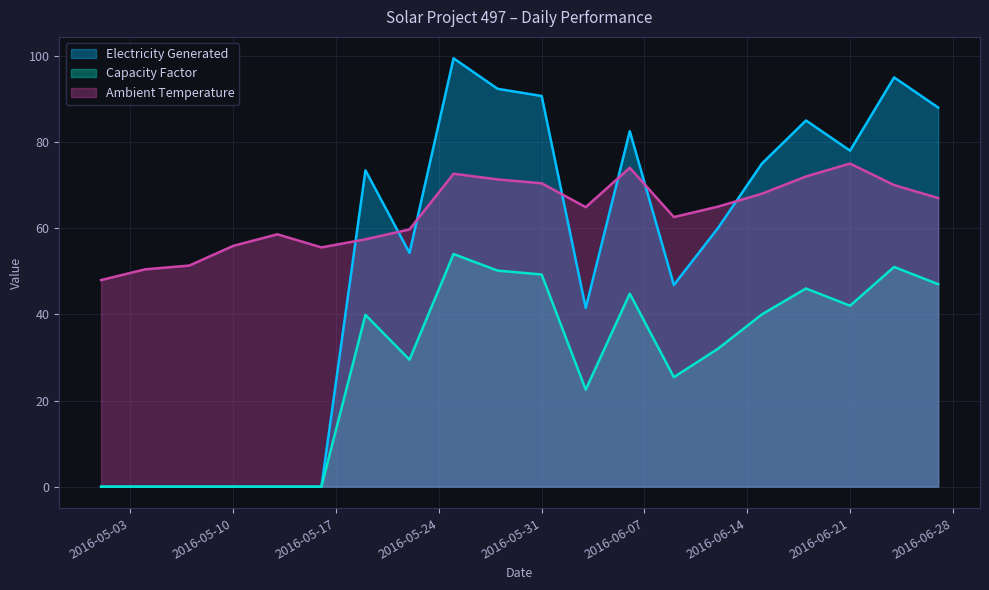

Which has a higher value, 2016-06-09 or 2016-06-27?

2016-06-27